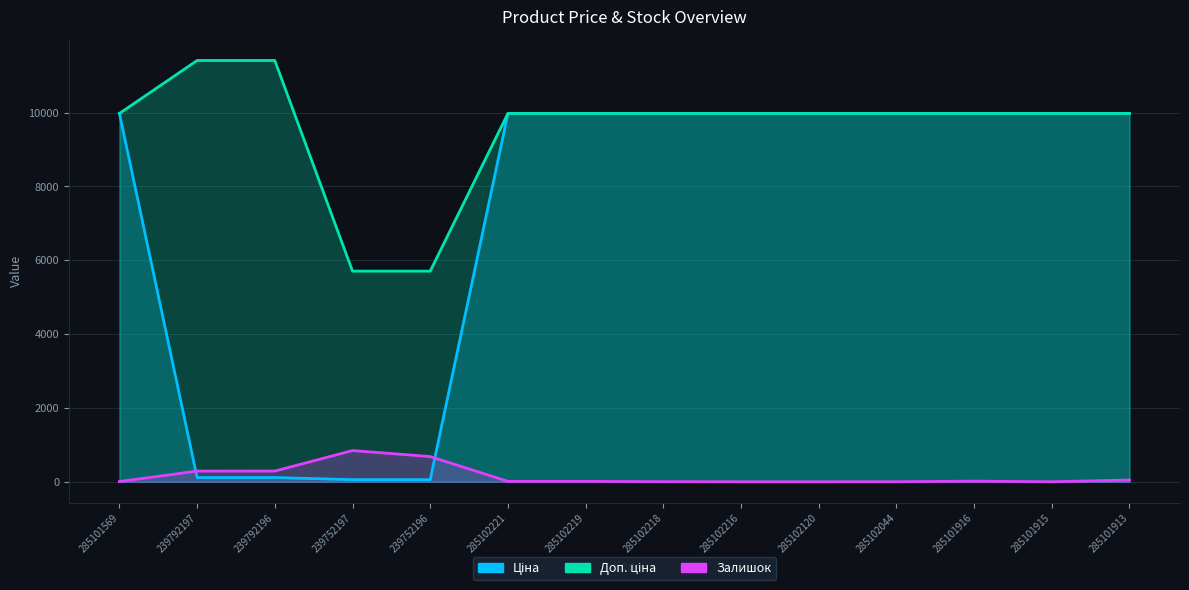

How many data points in Доп. ціна are less than 9974?

2